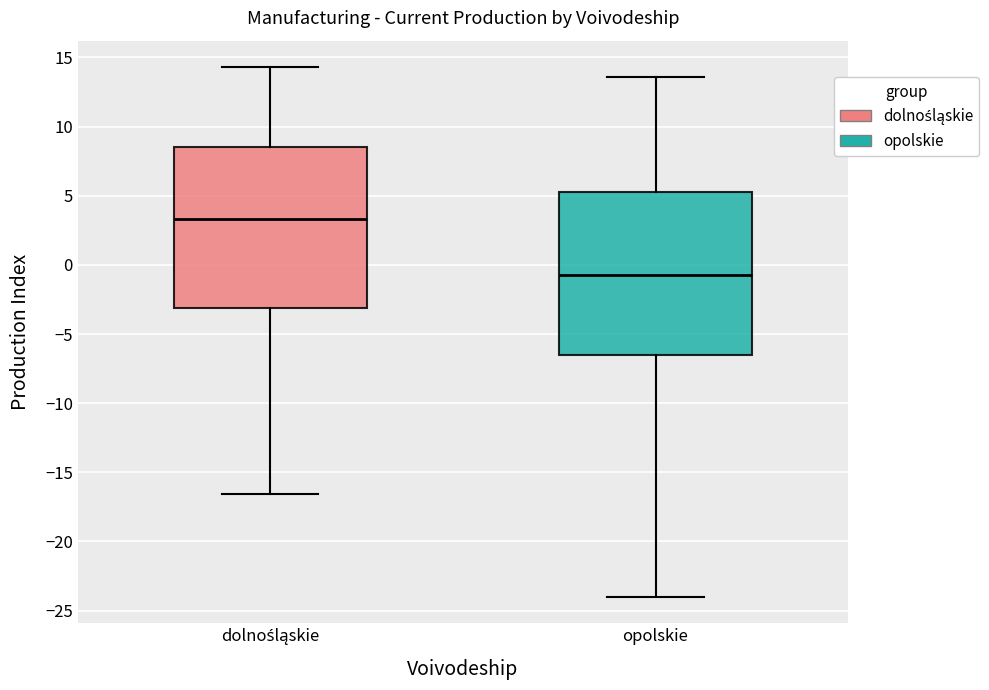

Reading left to right, read every box against the y-axis: the position of its median line, the range the box covers, and the ends of its whiskers. The values are not printed on the chart, so give them approximately, as read against the axis.

dolnośląskie: median 3.5, box -3.0 to 8.5, whiskers -16.5 to 14.5
opolskie: median -0.5, box -6.5 to 5.5, whiskers -24.0 to 13.5